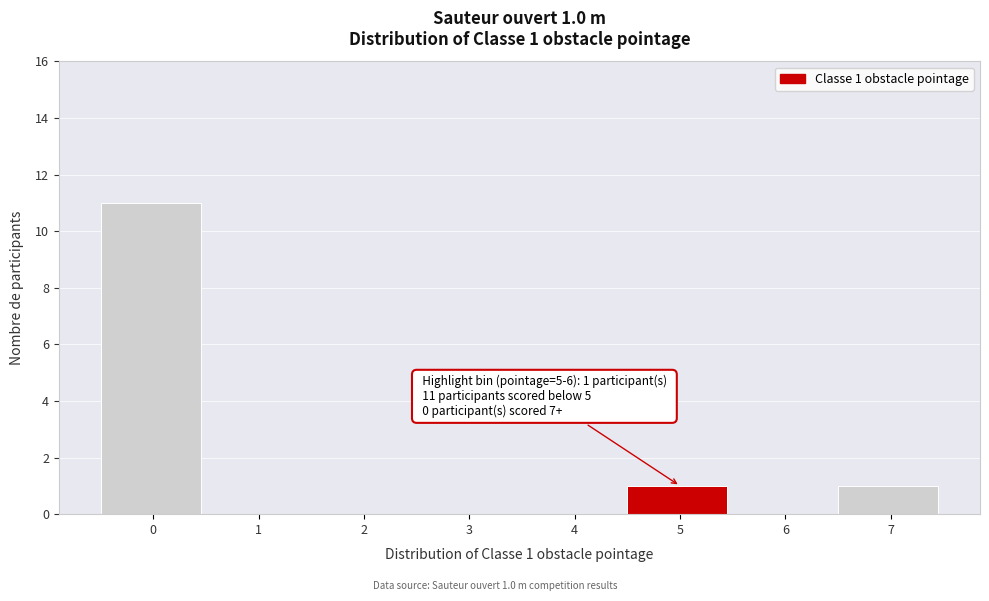

Reading left to right, list all the values displayed in this chart.

0=11	1=0	2=0	3=0	4=0	5=1	6=0	7=1